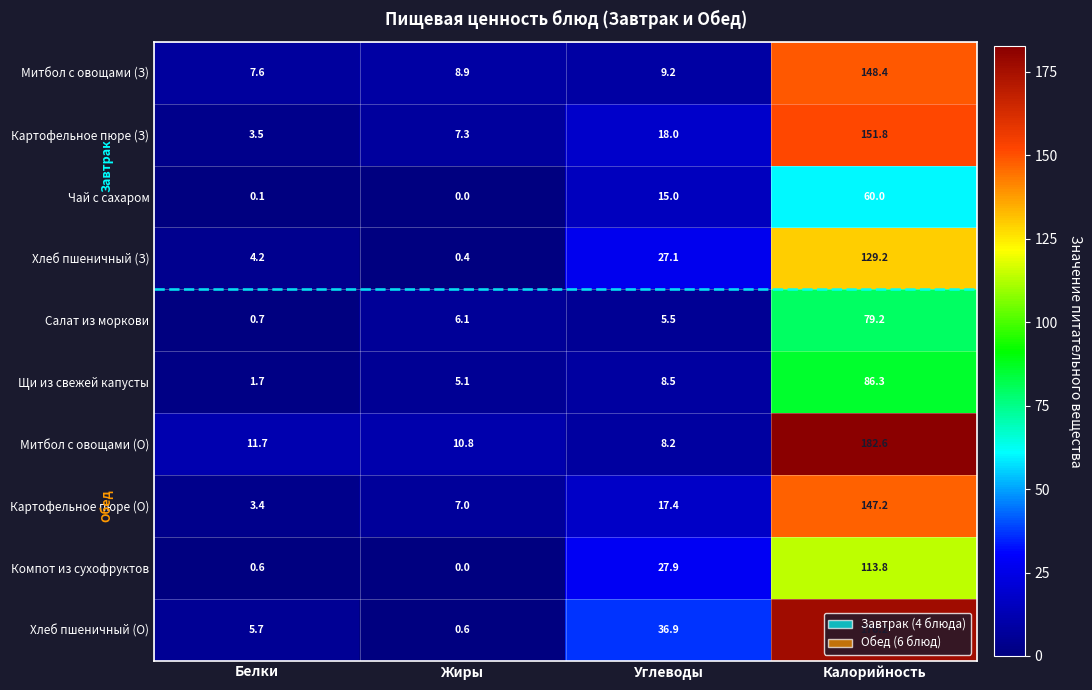

How many distinct data groups are displayed?

10